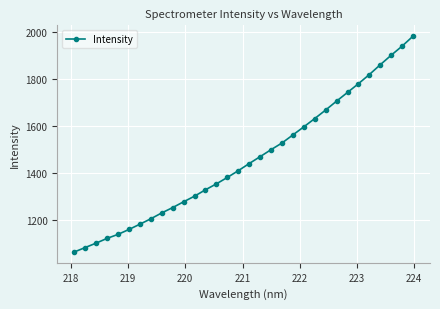

What is the greatest value displayed?

1982.2